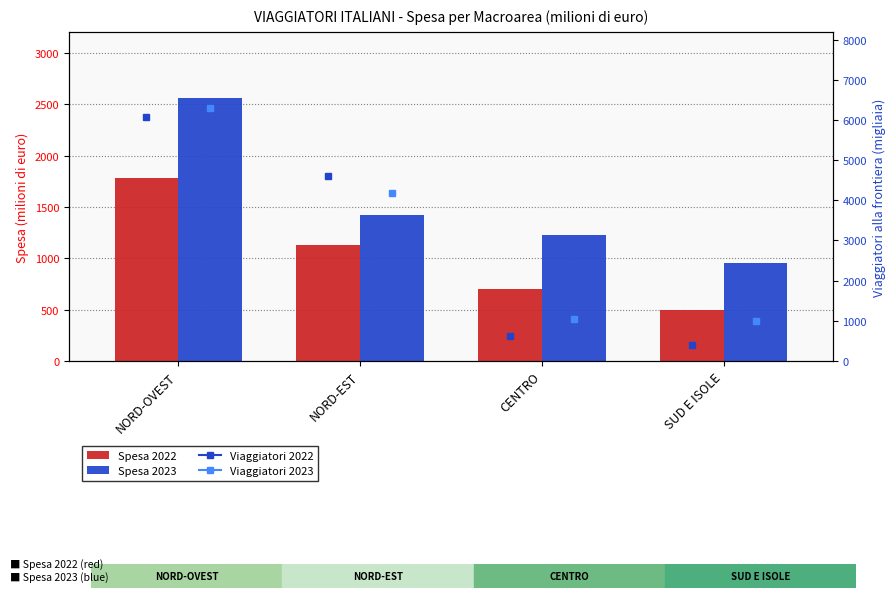

Reading right to left, what are all the values shown in this chart?

Spesa 2022: SUD E ISOLE=492.5	CENTRO=696.2	NORD-EST=1133.4	NORD-OVEST=1783.9
Spesa 2023: SUD E ISOLE=956.1	CENTRO=1226.7	NORD-EST=1426.0	NORD-OVEST=2563.1